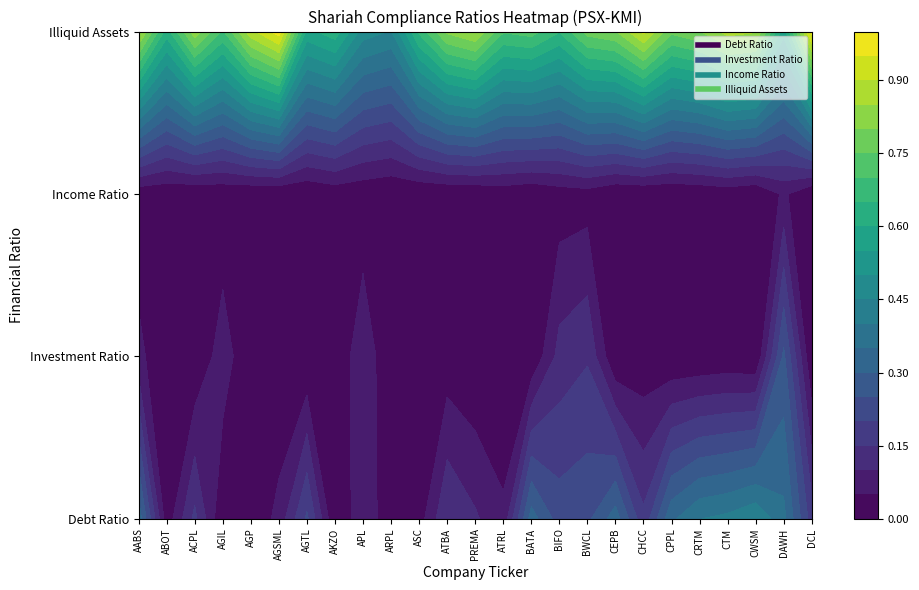

Which label corresponds to the smallest value in the chart?

AKZO